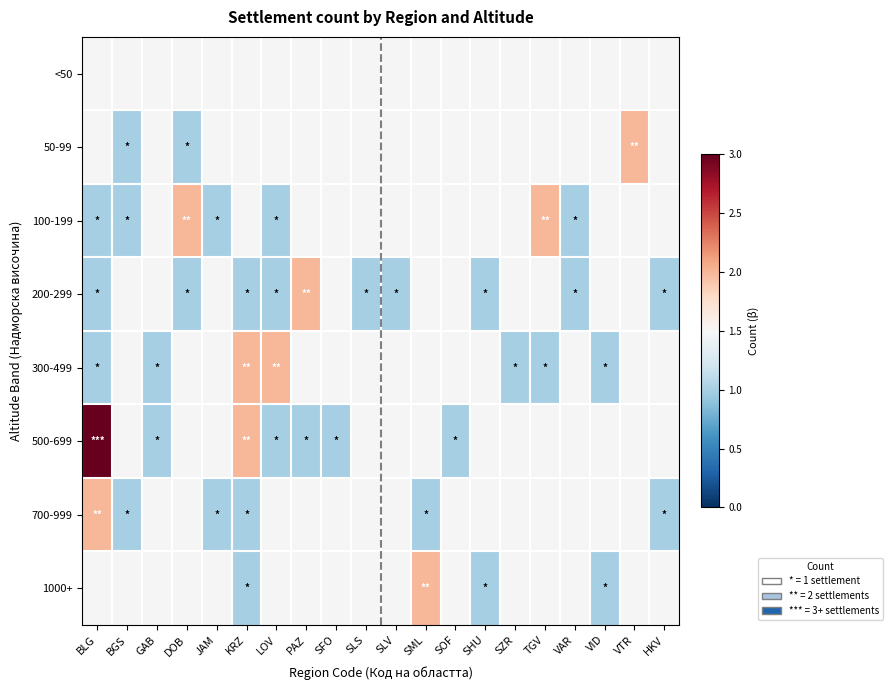

The 700-999 series shows 1.0 at BGS. True or false?

True